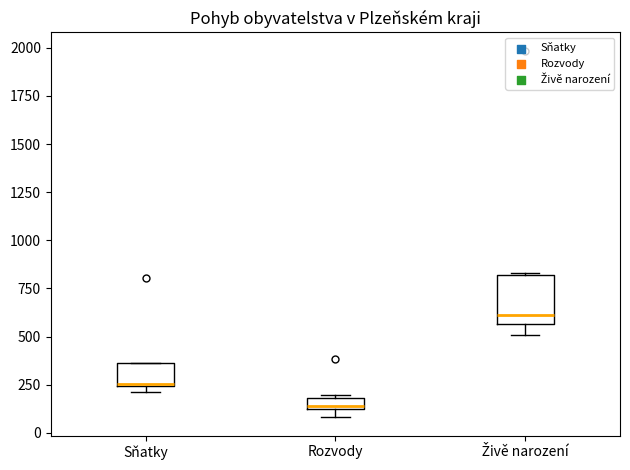

Comparing the boxes themselves (not the whiskers), which one is the tallest?

Živě narození